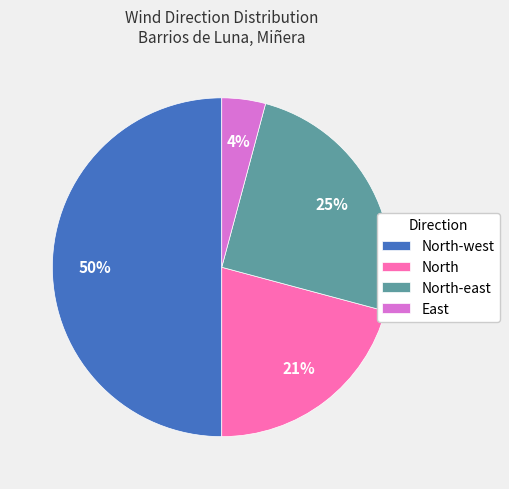

Count the number of slices in the pie.

4